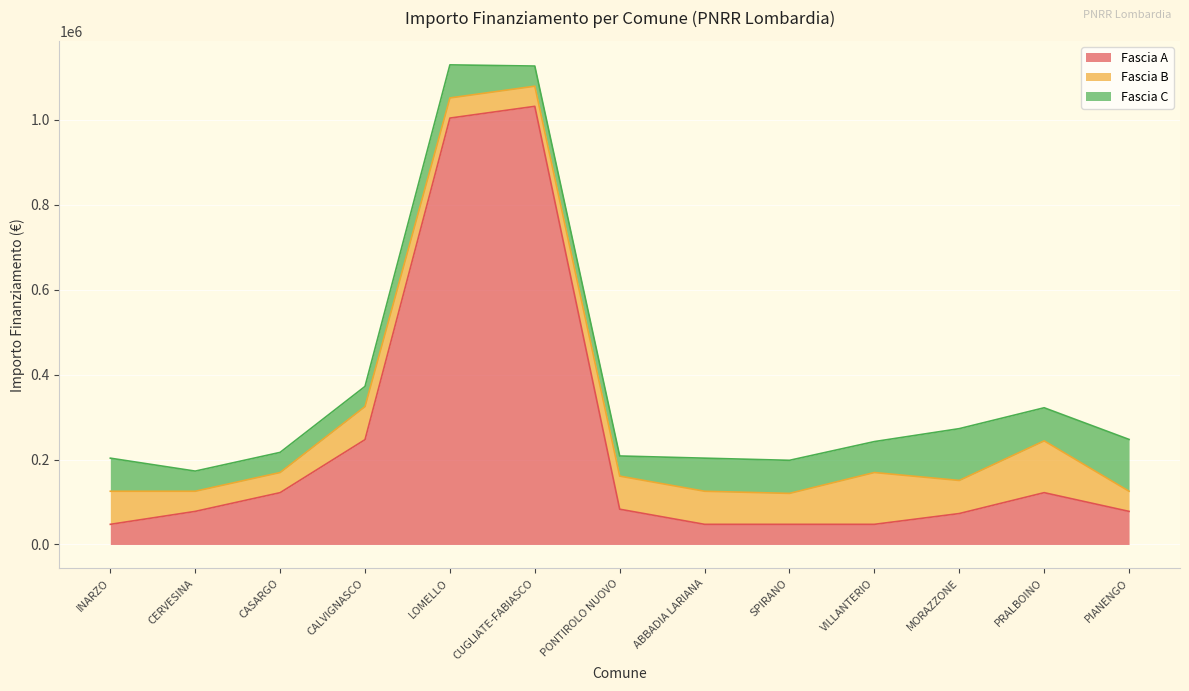

Count the number of data series in this chart.

3